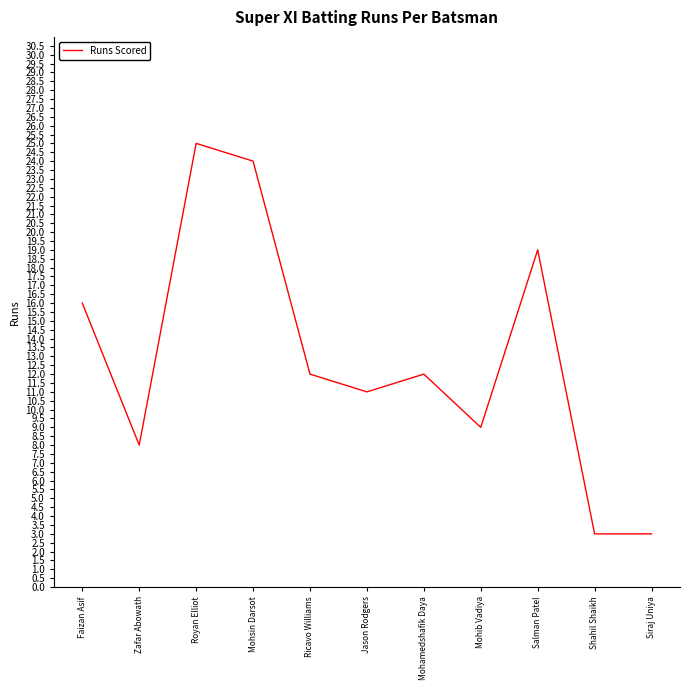

What is the average value?

13